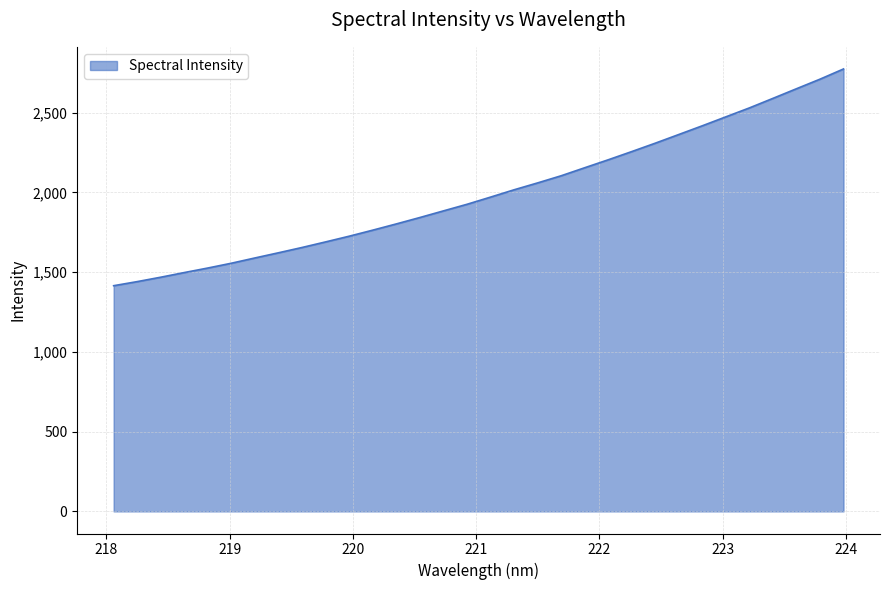

What is the minimum value shown in the chart?

1414.8